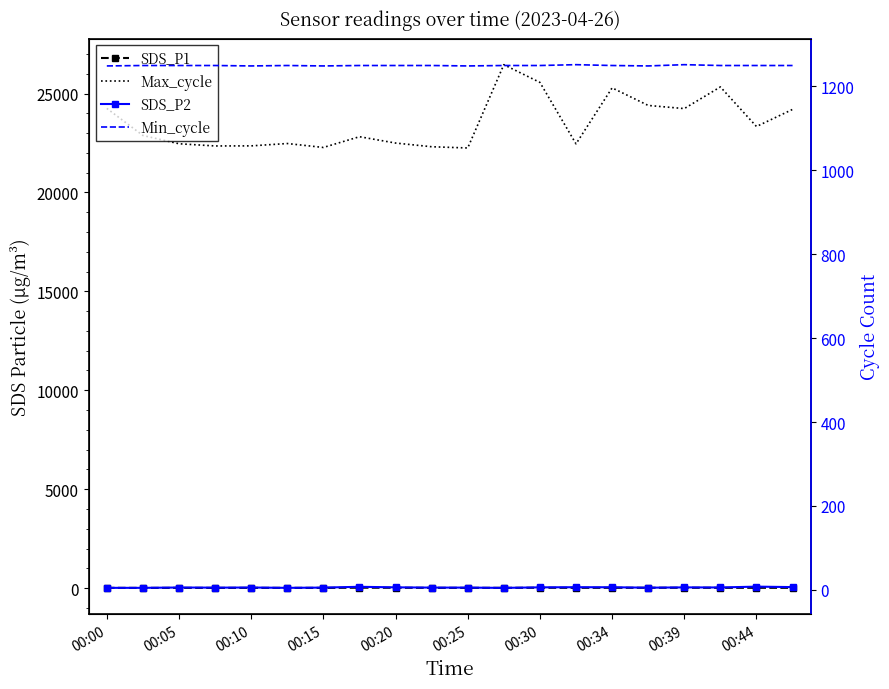

Rank the series at 00:34 from lowest to highest value.

SDS_P2, SDS_P1, Min_cycle, Max_cycle